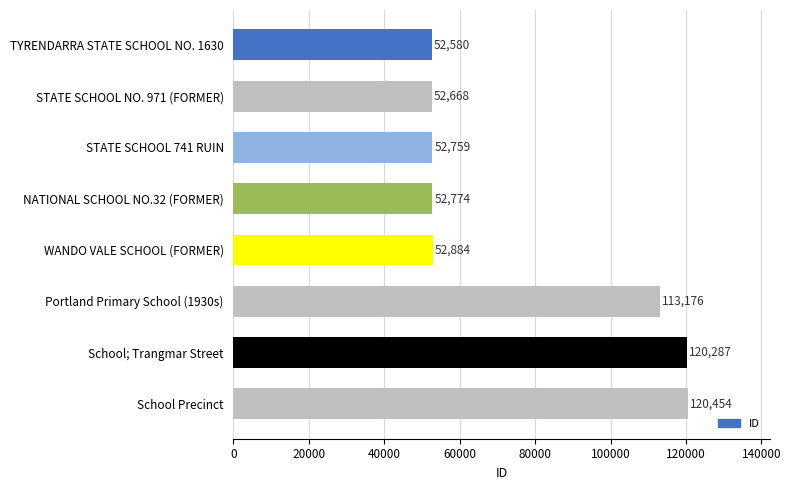

List the labels in order of value, largest first.

School Precinct, School; Trangmar Street, Portland Primary School (1930s), WANDO VALE SCHOOL (FORMER), NATIONAL SCHOOL NO.32 (FORMER), STATE SCHOOL 741 RUIN, STATE SCHOOL NO. 971 (FORMER), TYRENDARRA STATE SCHOOL NO. 1630